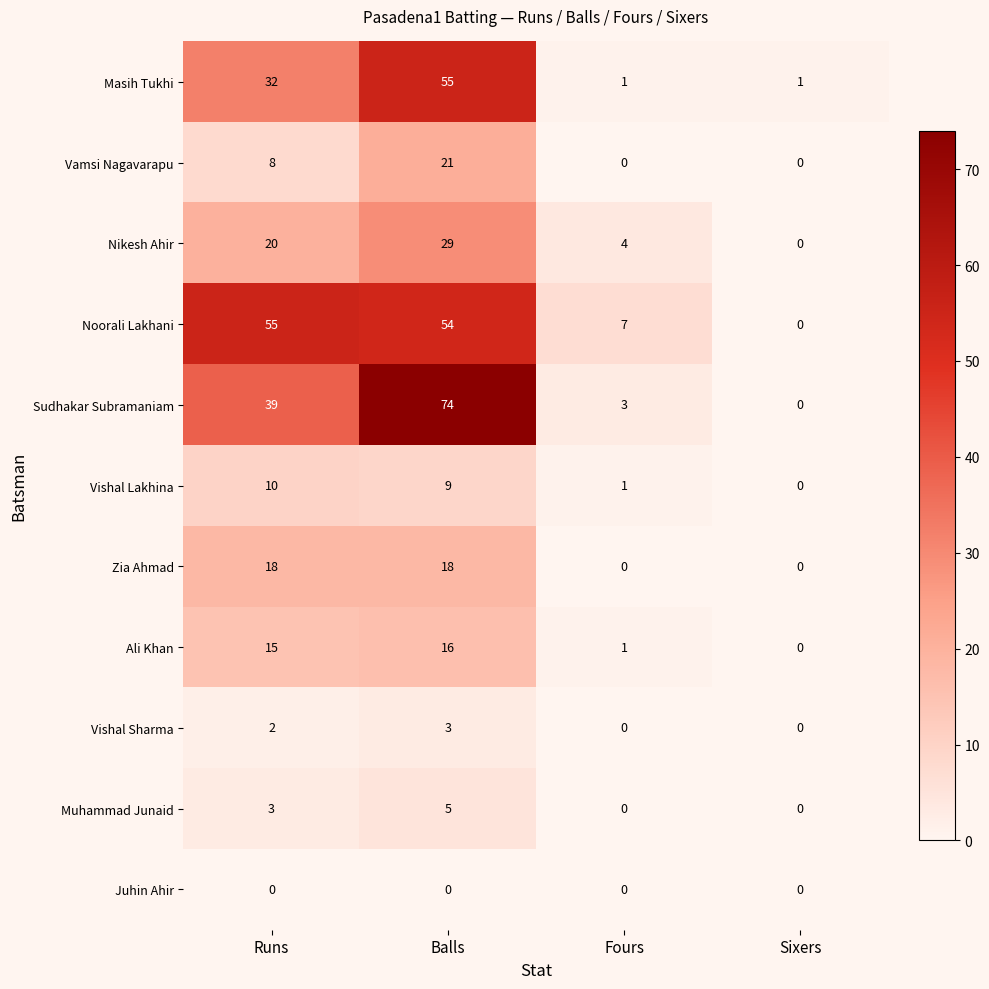

At which category does the chart reach its peak across all series?

Balls